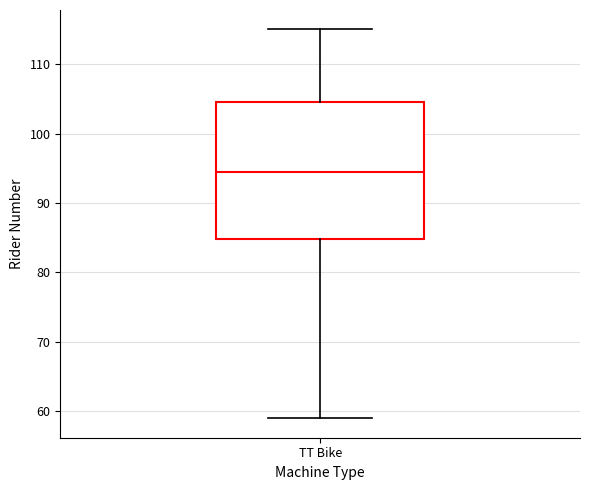

Read this box plot against the y-axis: the position of the median line, the range covered by the box, and the ends of both whiskers. The values are not printed on the chart, so give them approximately, as read against the axis.

median 95, box 85 to 105, whiskers 59 to 115